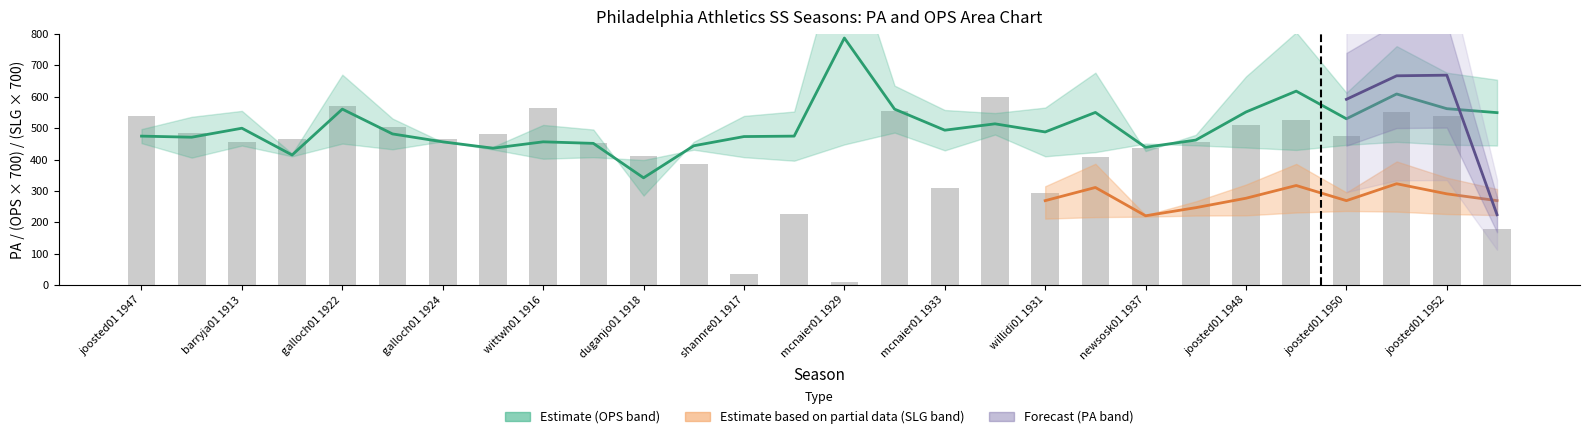

Read the SLG value at 16.

0.4